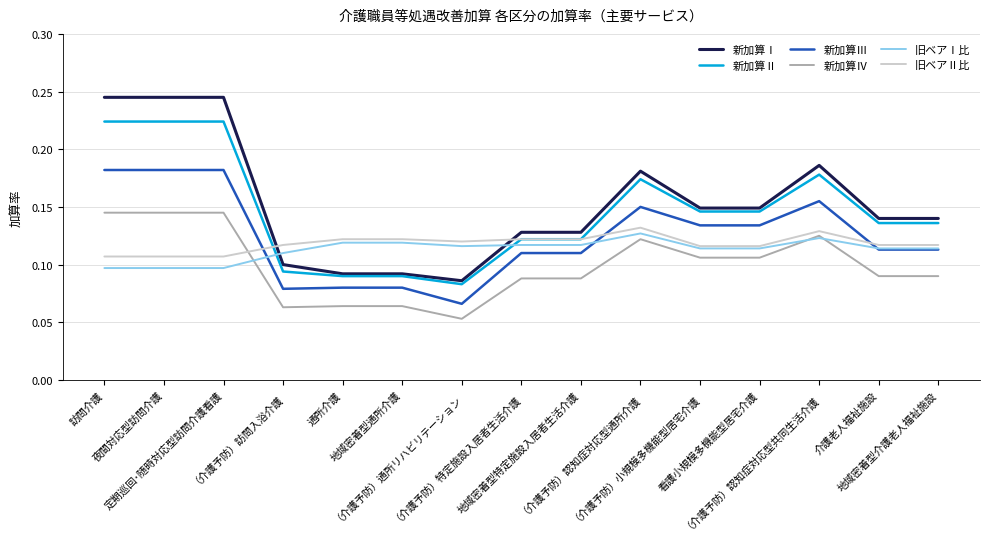

Which series has the widest spread of values?

新加算Ⅰ